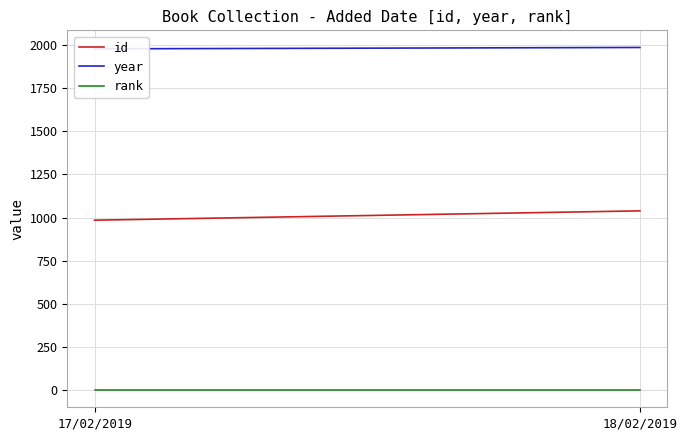

What is the total value across all series at 17/02/2019?

2963